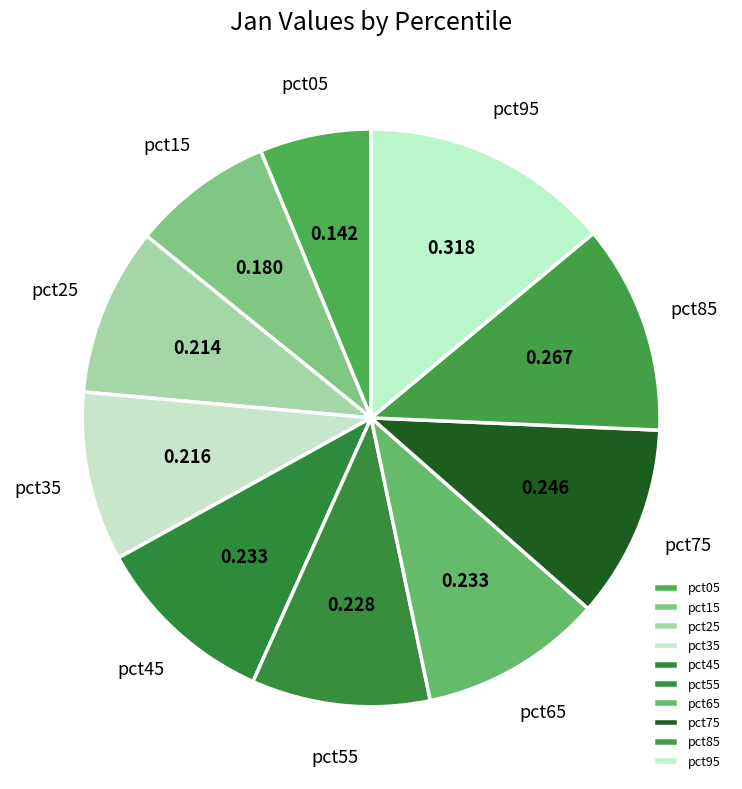

Is there any slice that represents more than half of the pie?

No